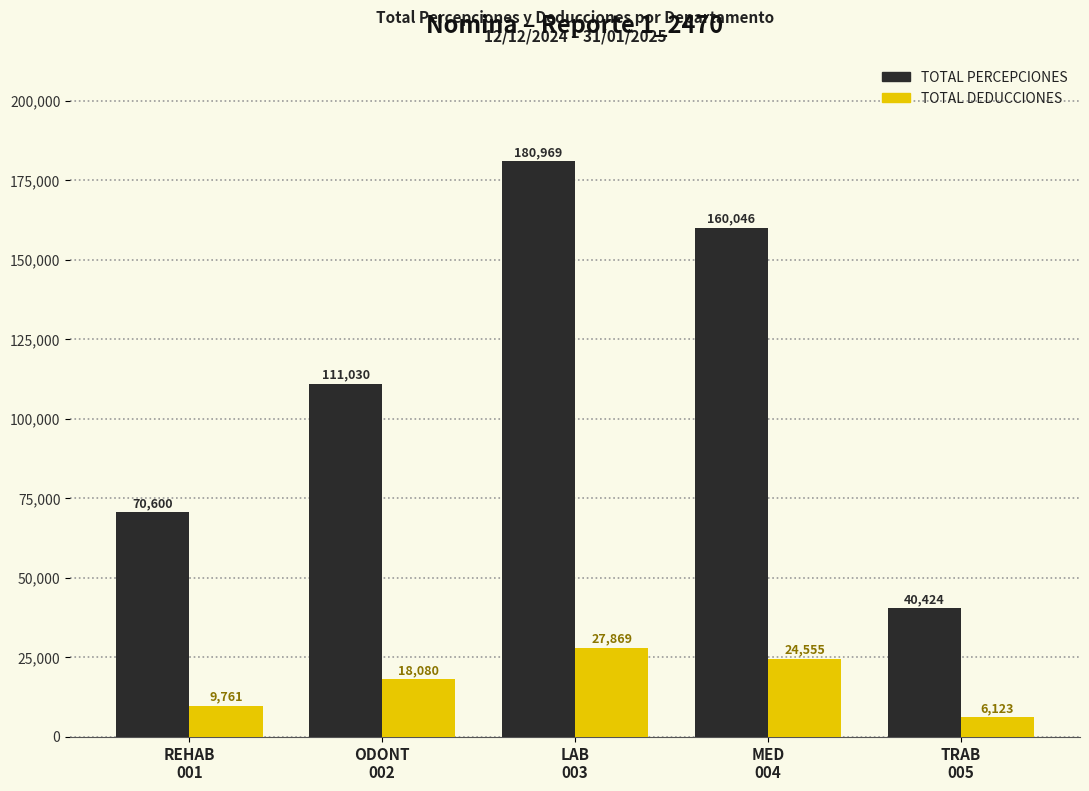

Which label corresponds to the largest value in the chart?

LAB
003